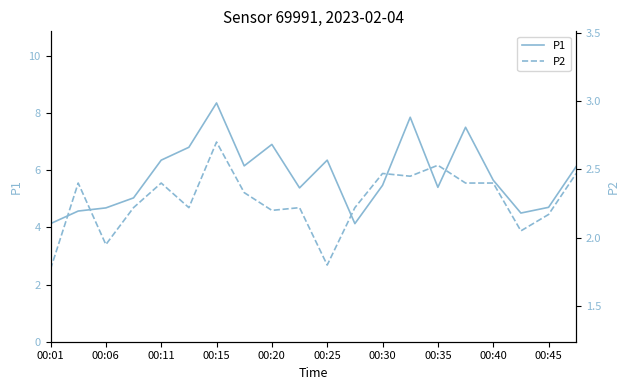

Where is the first local maximum for P1?

00:15